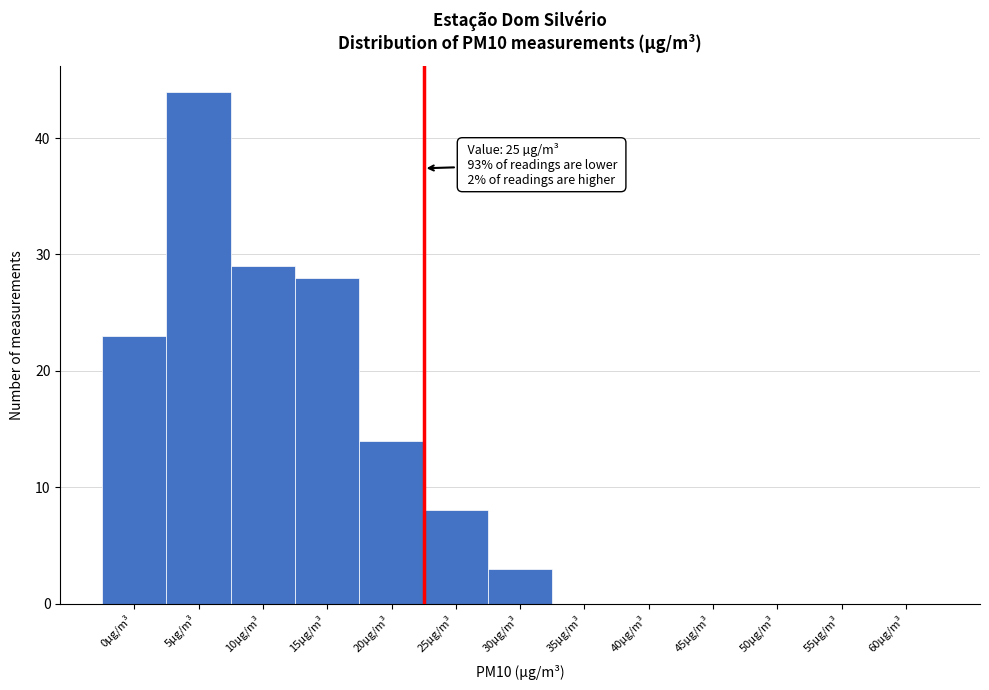

Reading left to right, transcribe all the data shown in this chart.

0µg/m³=23	5µg/m³=44	10µg/m³=29	15µg/m³=28	20µg/m³=14	25µg/m³=8	30µg/m³=3	35µg/m³=0	40µg/m³=0	45µg/m³=0	50µg/m³=0	55µg/m³=0	60µg/m³=0